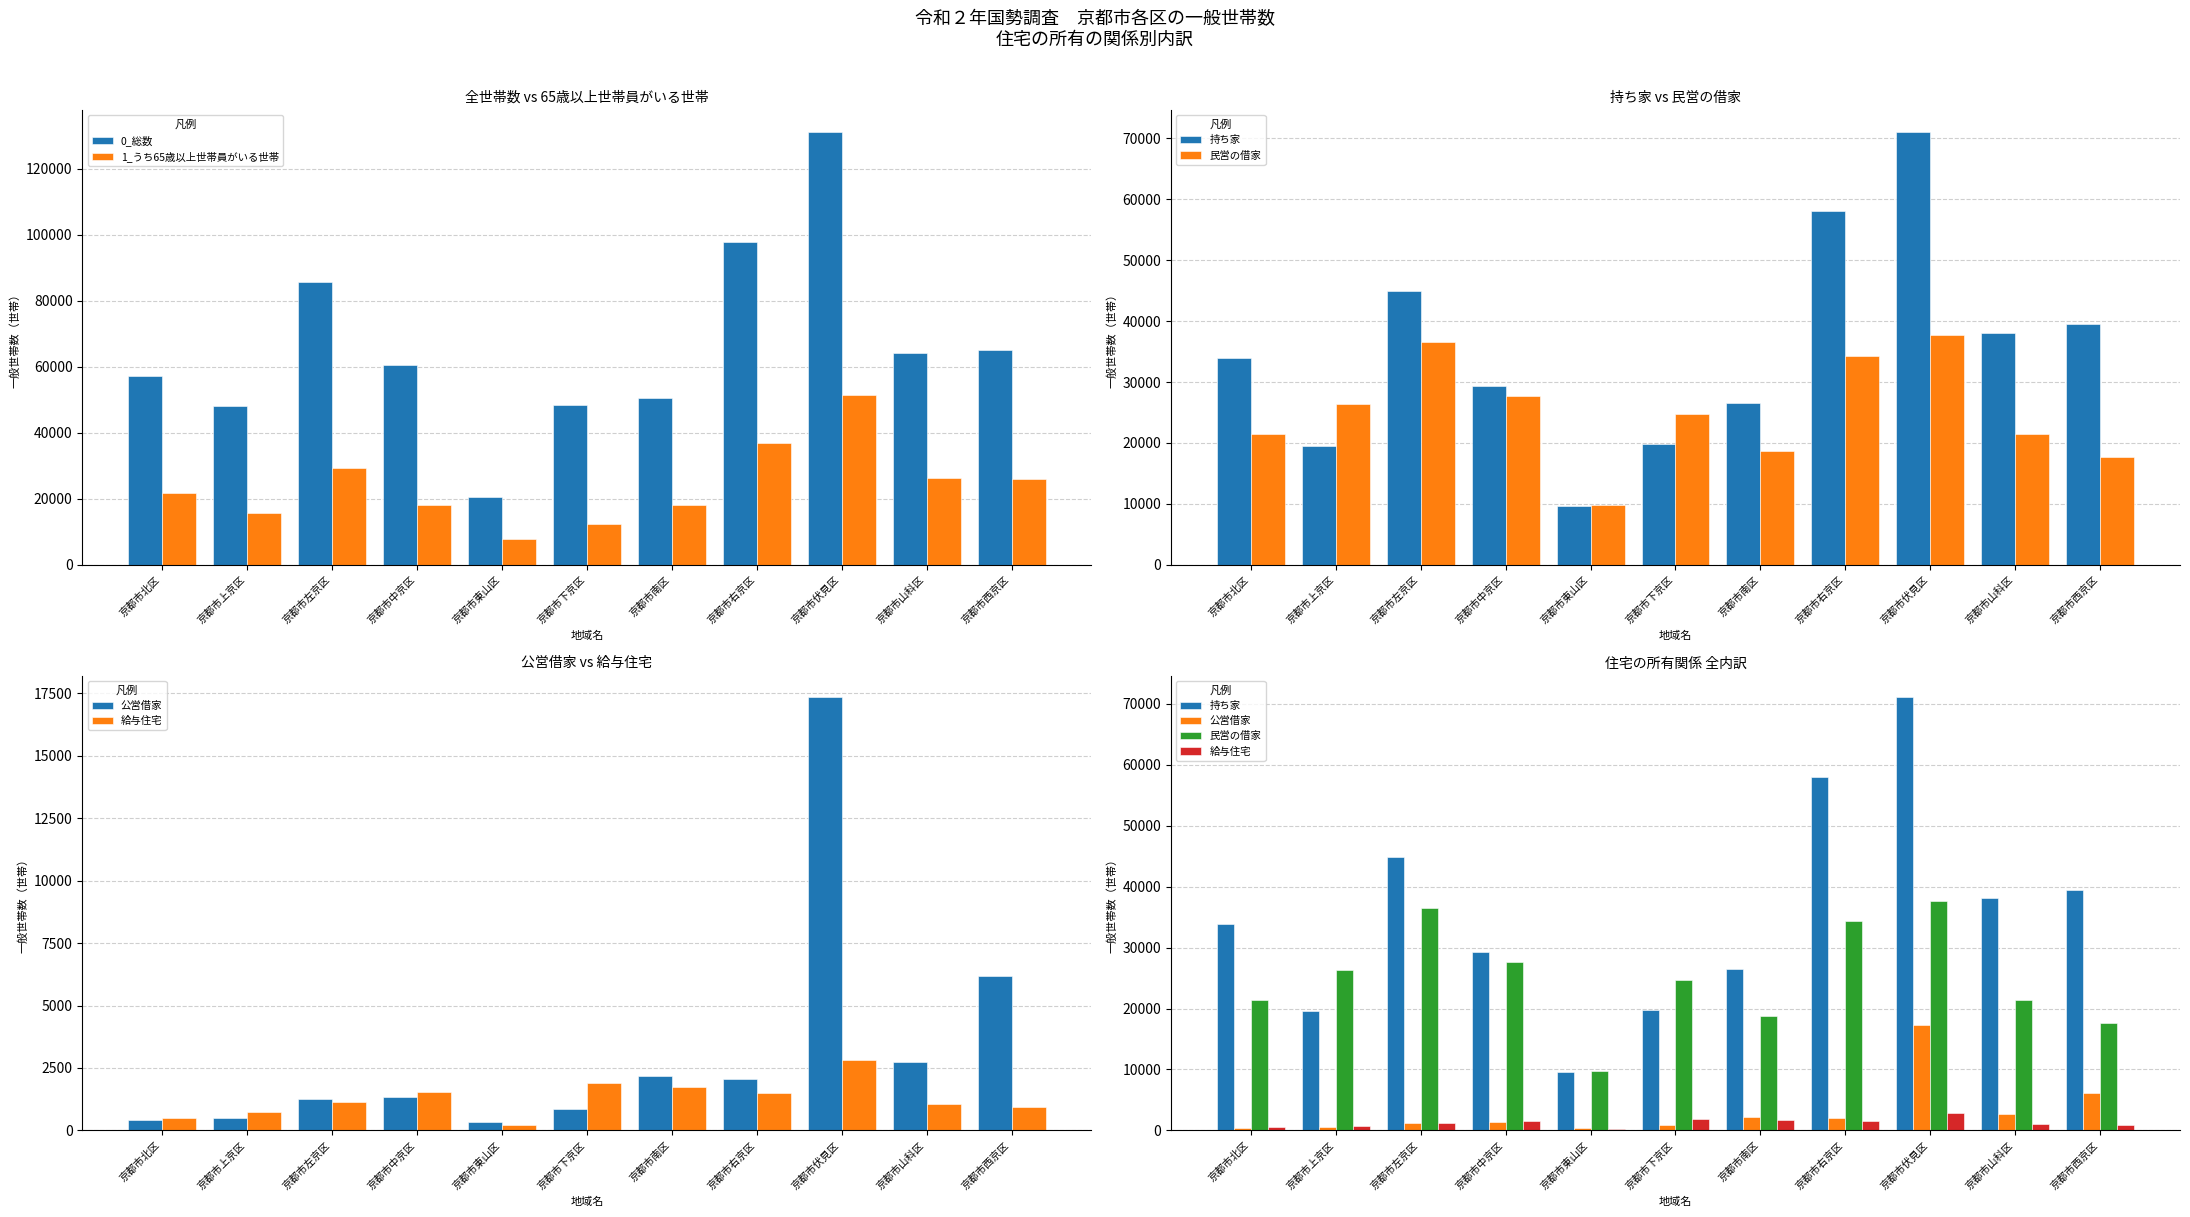

At how many categories does at least one series exceed 72420?

3